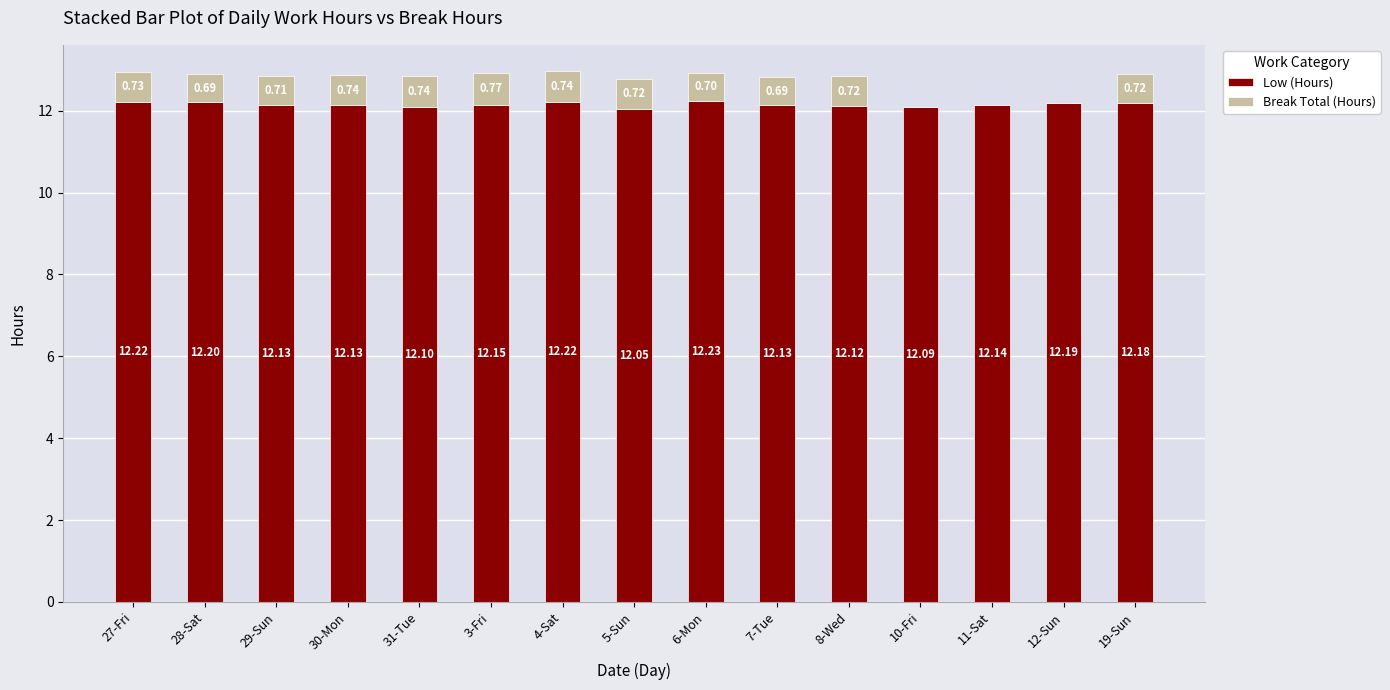

What is the total value across all series at 28-Sat?

12.9